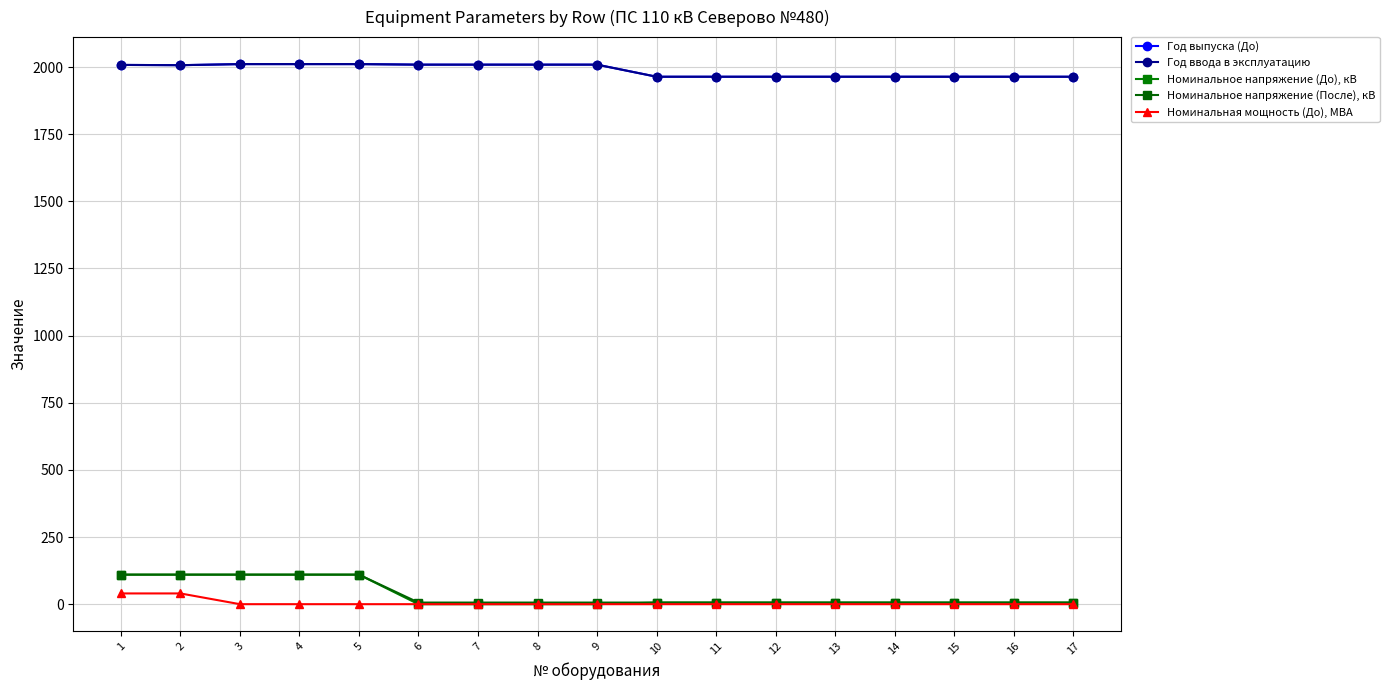

What is the difference between the second highest and second lowest values in the Номинальное напряжение (После), кВ series?

104